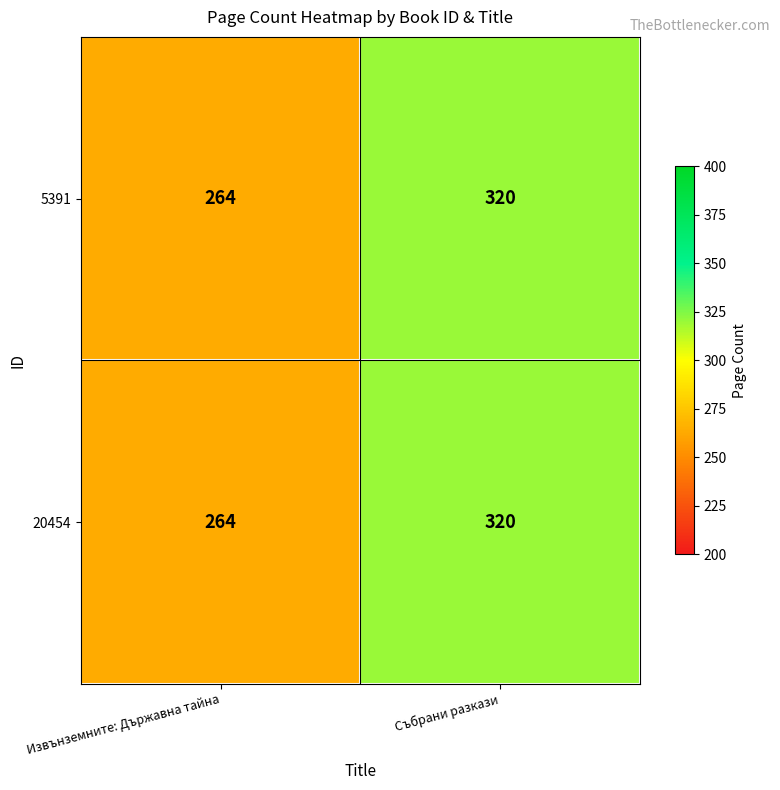

How many distinct data groups are displayed?

2